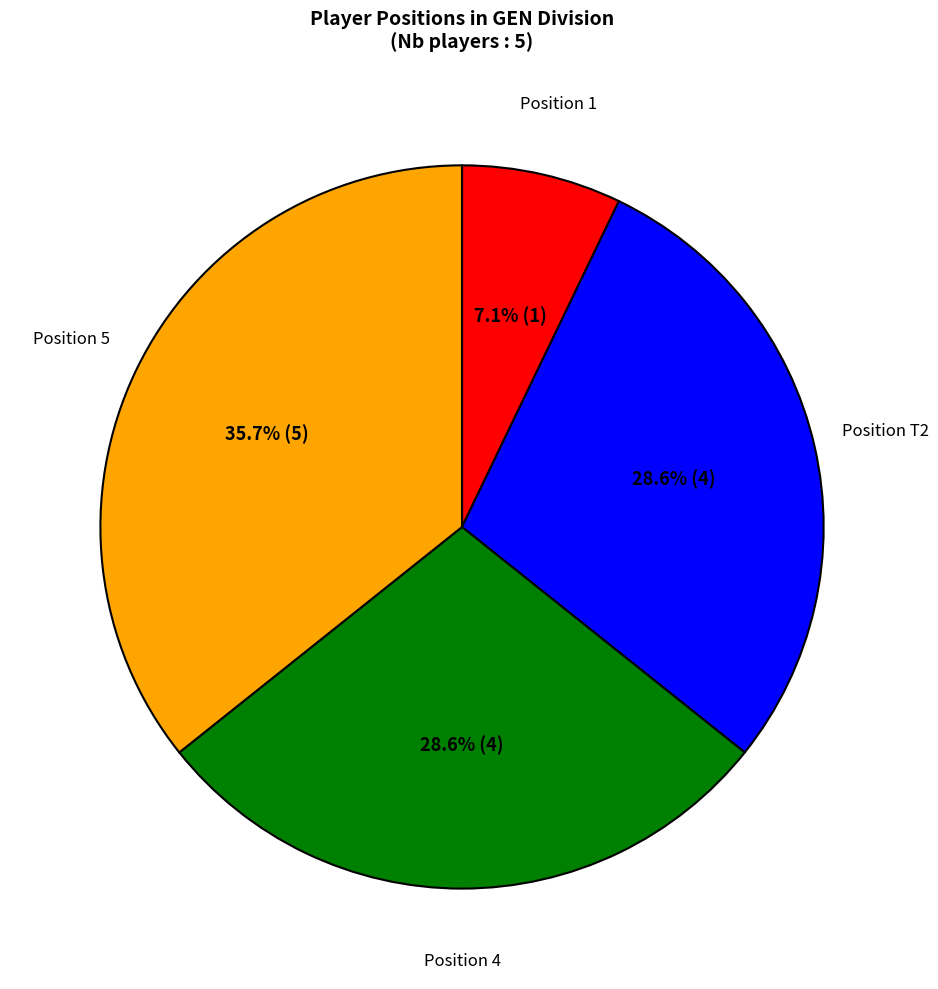

Is there any slice that represents more than half of the pie?

No